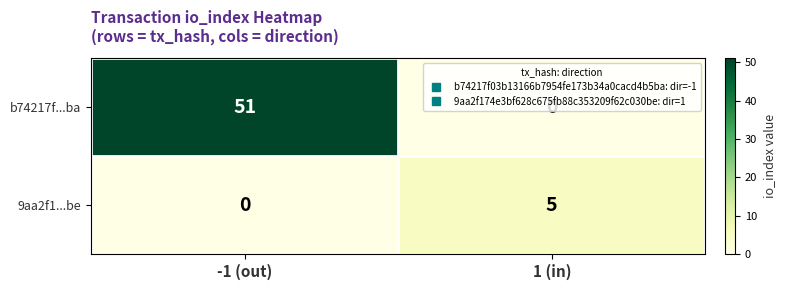

At how many categories does at least one series exceed 18?

1